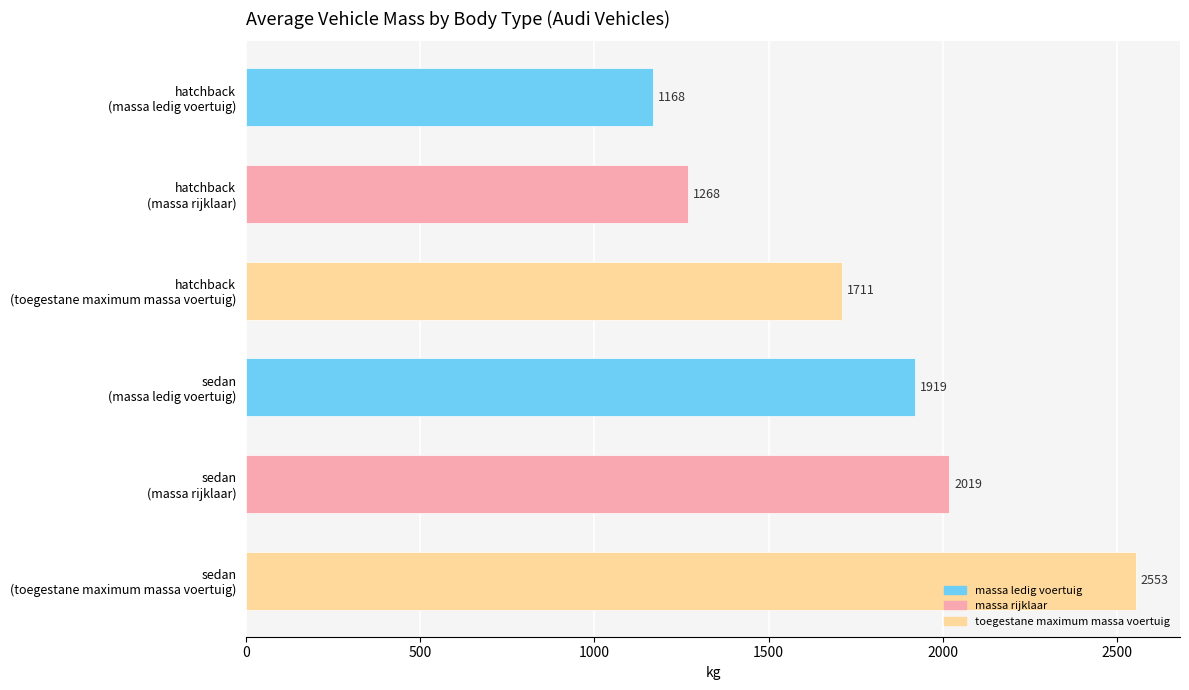

Reading top to bottom, transcribe all the data shown in this chart.

1168	1268	1711	1919	2019	2553